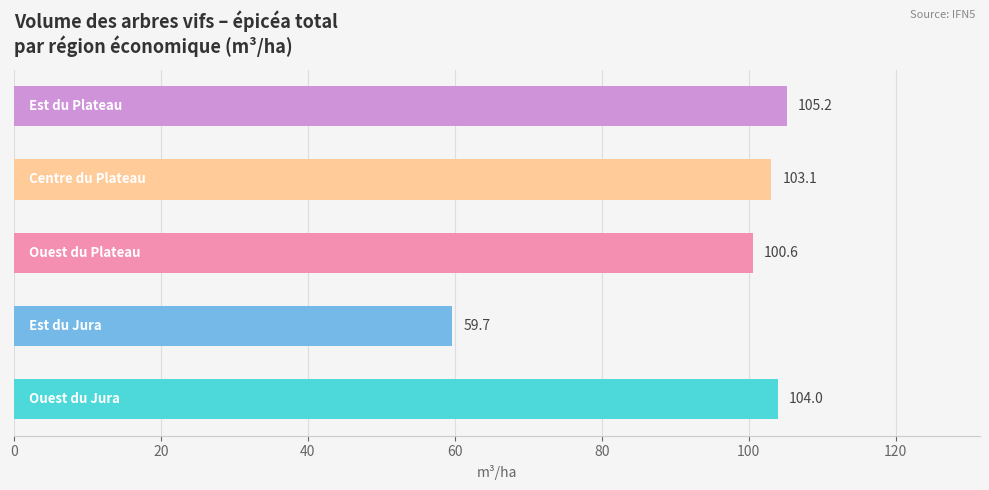

What is the smallest value displayed?

59.7